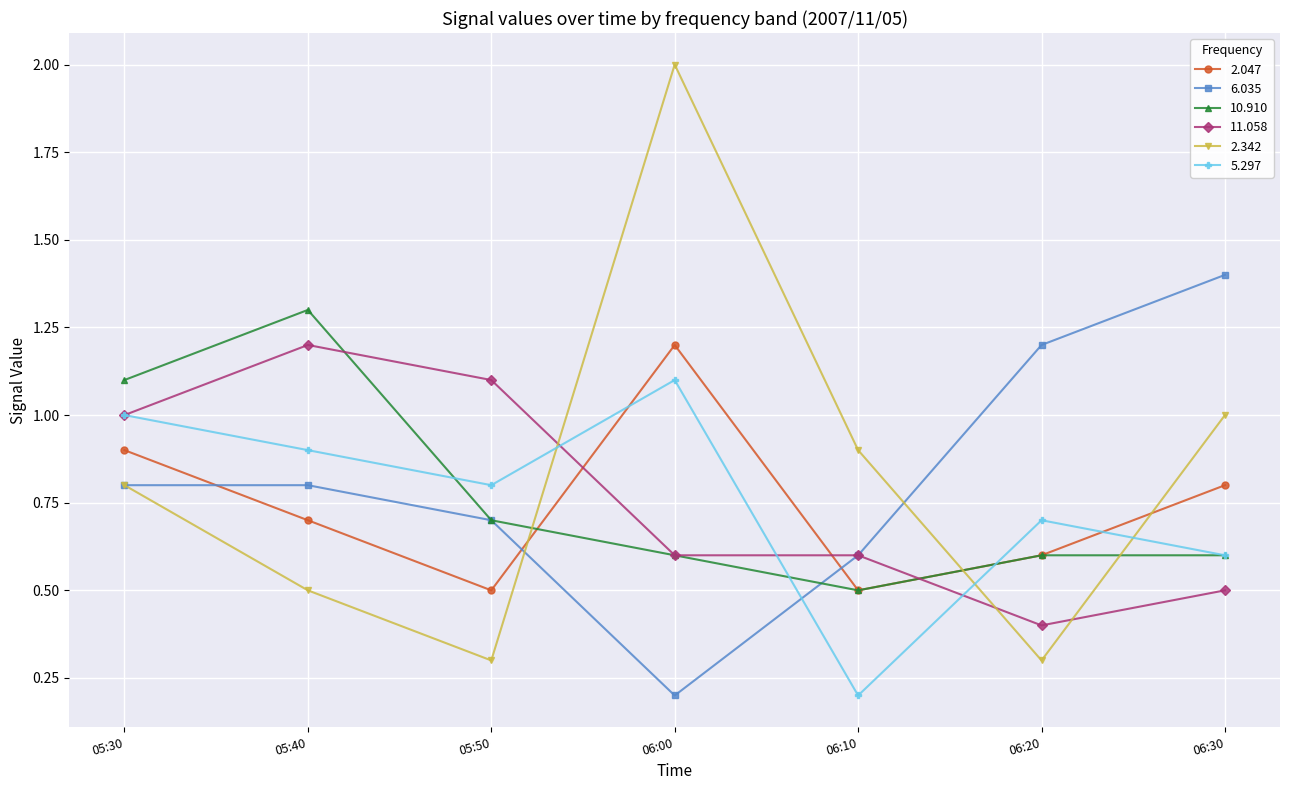

True or false: 10.910 has a value of 0.7 at 05:50.

True